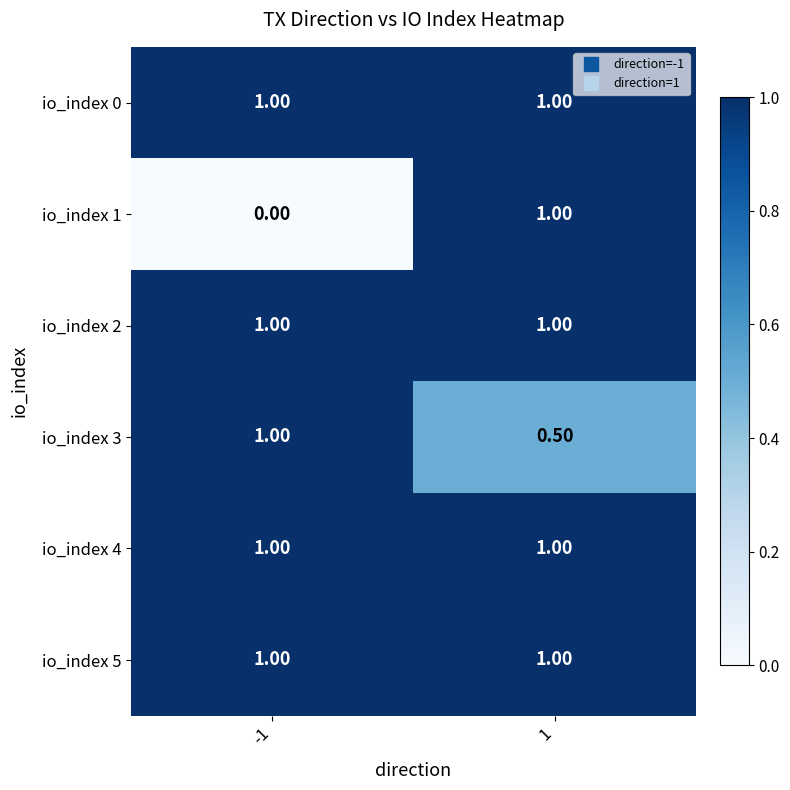

What is the total value across all series at 1?

5.5